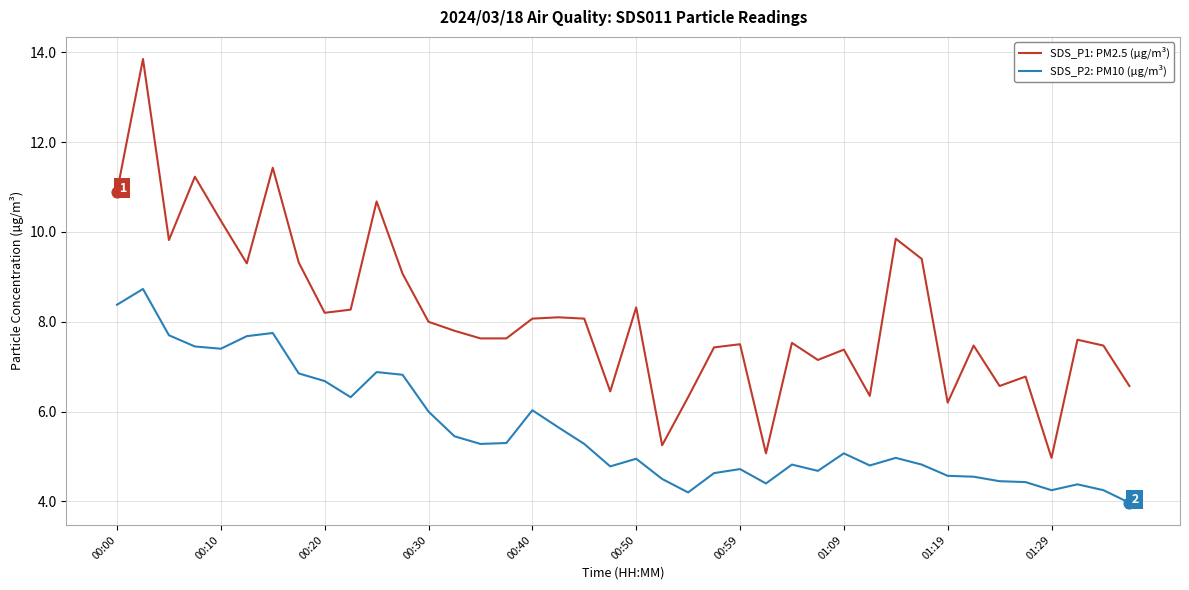

Which series has the largest total across all categories?

SDS_P1: PM2.5 (µg/m³)